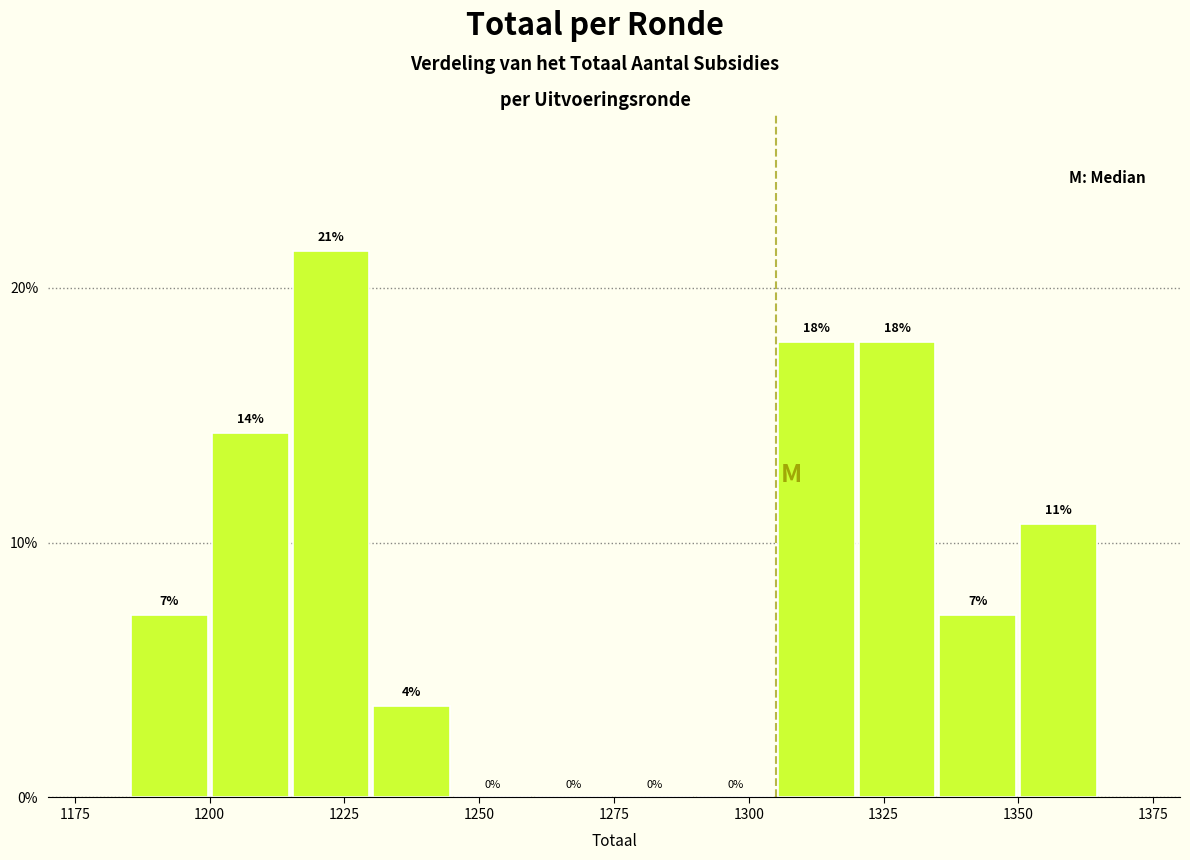

Read against the x-axis, roughly where is the centre of the tallest bar?

1225